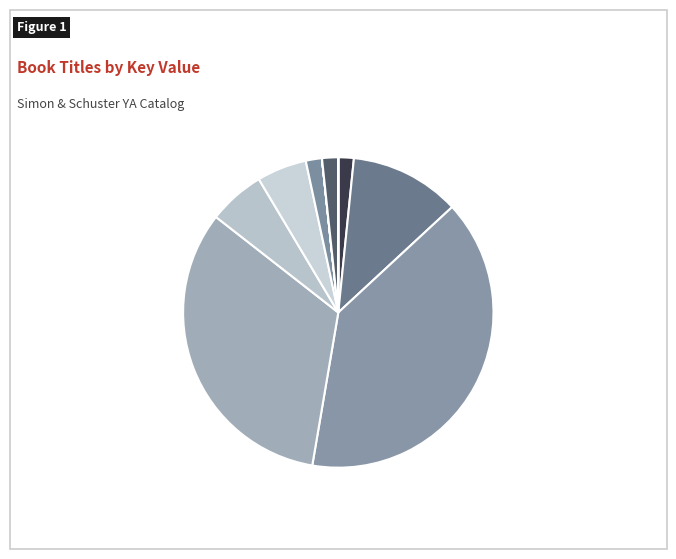

How many slices are in this pie chart?

11